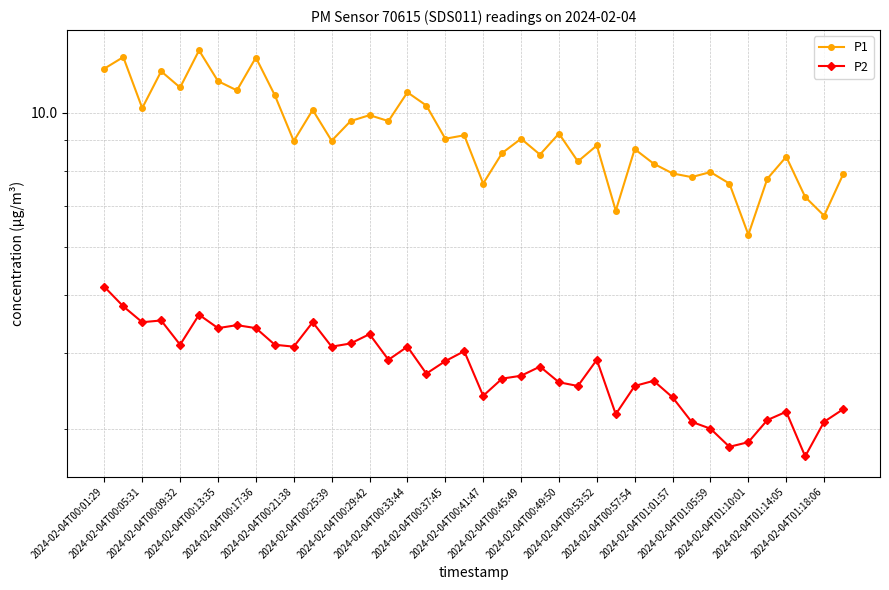

In P2, how many points are lower than both neighbors (excluding endpoints)?

12